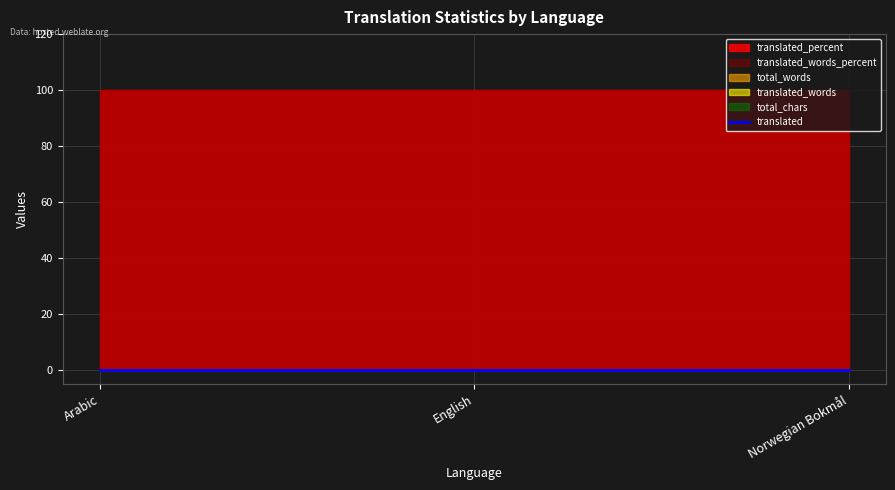

Which series has the largest total across all categories?

translated_percent